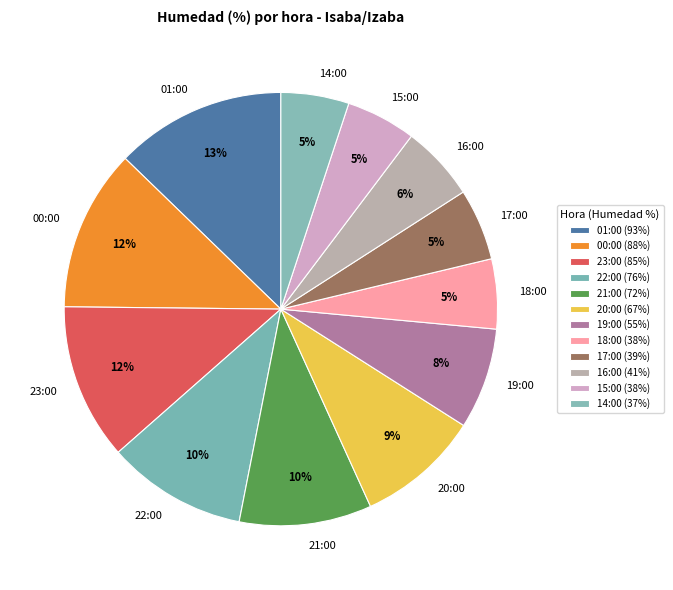

To the nearest percent, what is the average slice percentage?

8%